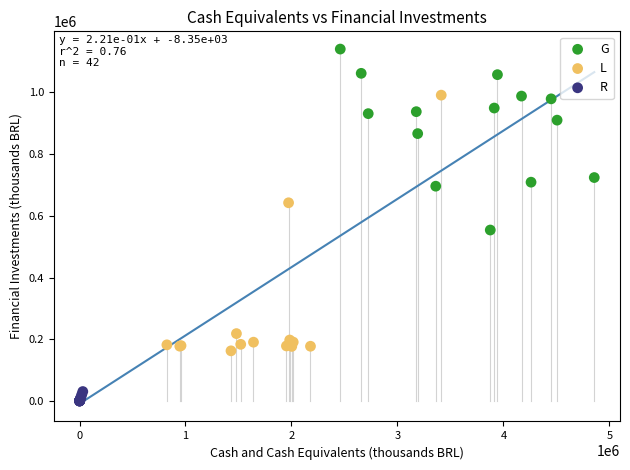

Which series reaches the maximum Y coordinate?

G